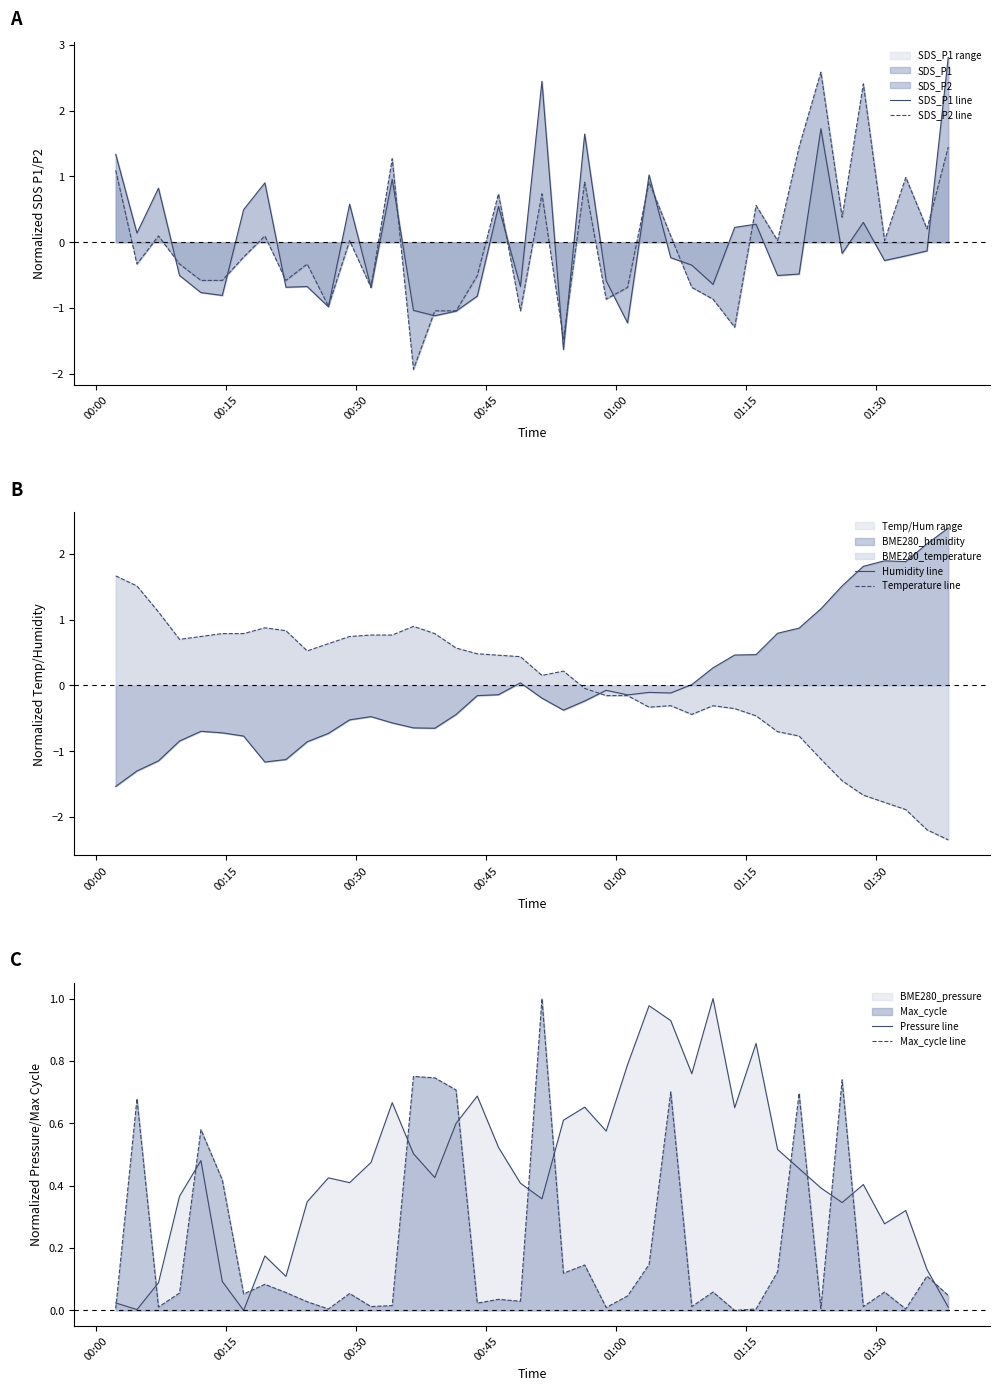

True or false: Pressure line and Max_cycle line intersect in this chart.

True